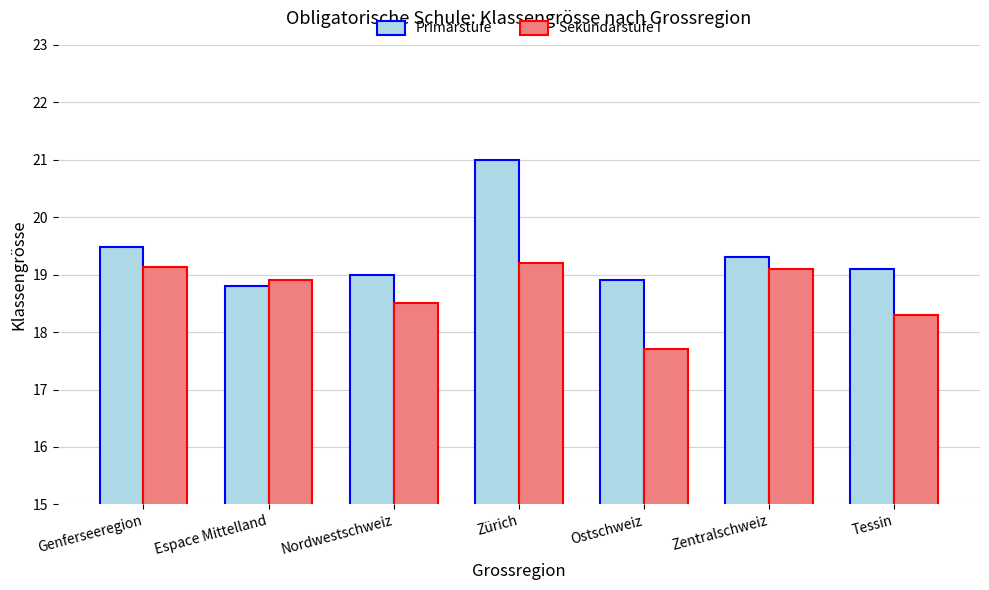

Is the value of Primarstufe at Ostschweiz greater than the value of Sekundarstufe I at Ostschweiz?

Yes